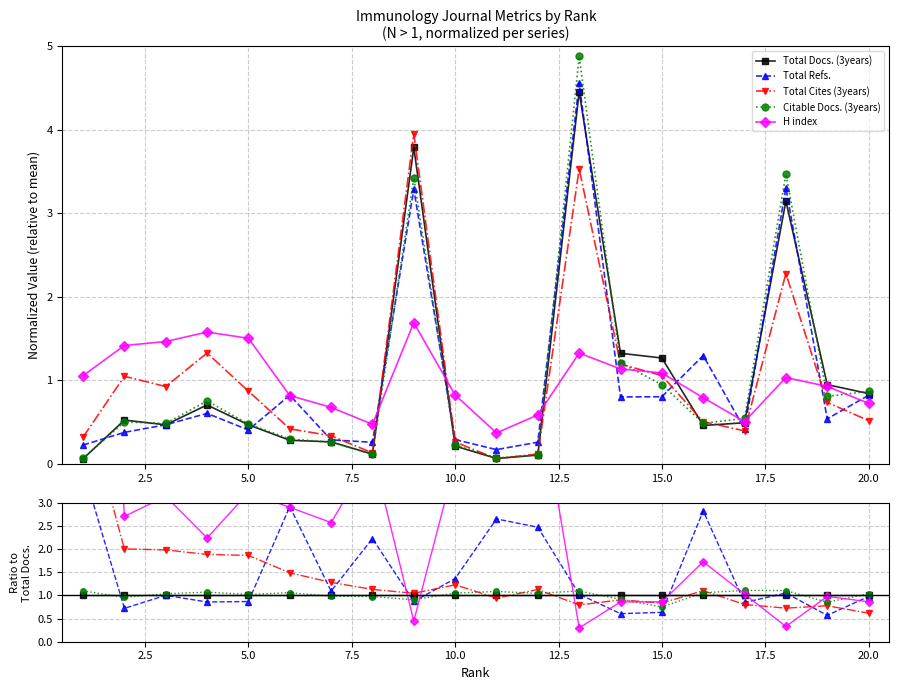

How many times do Total Refs. and Total Cites (3years) cross each other?

9